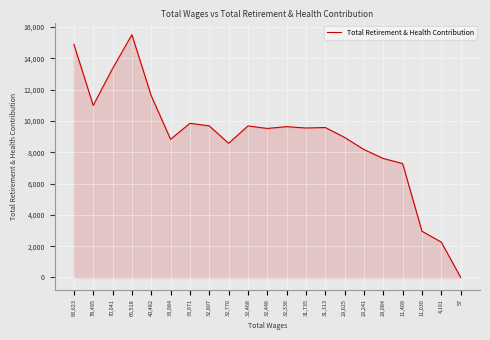

True or false: the data shows 10994 at 78,495.

True